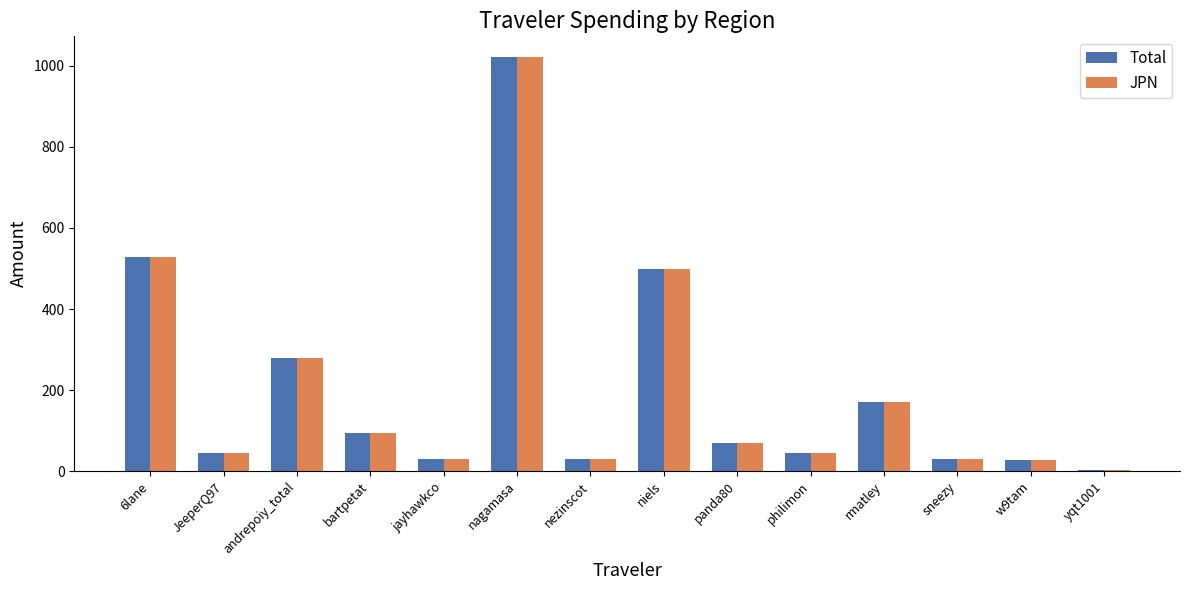

Are the bars horizontal?

No